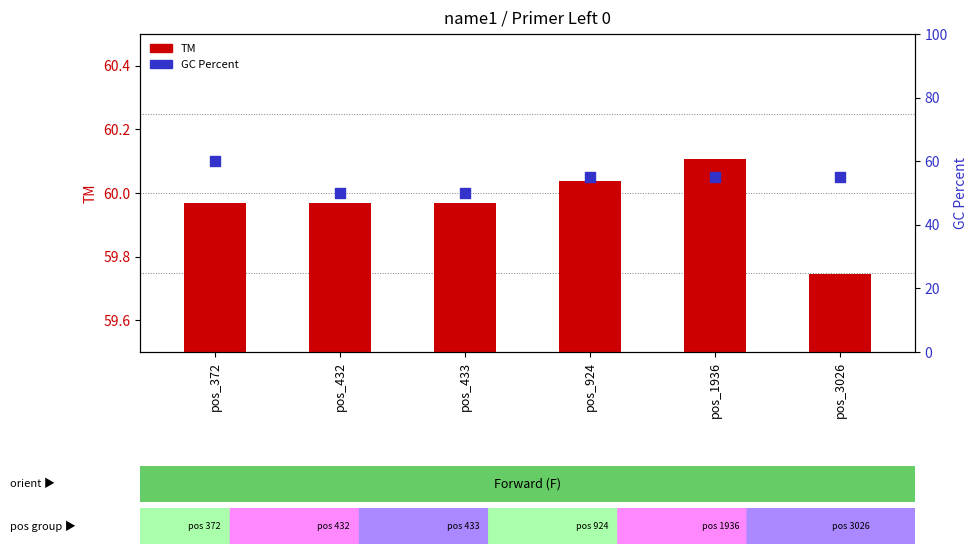

At which category is the sum across all series the highest?

pos_372